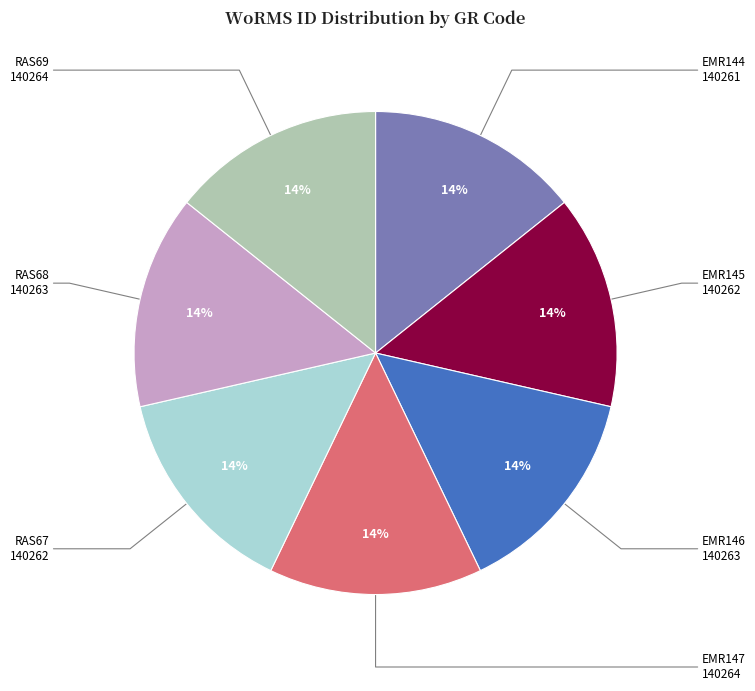

To the nearest percent, what is the average slice percentage?

14%